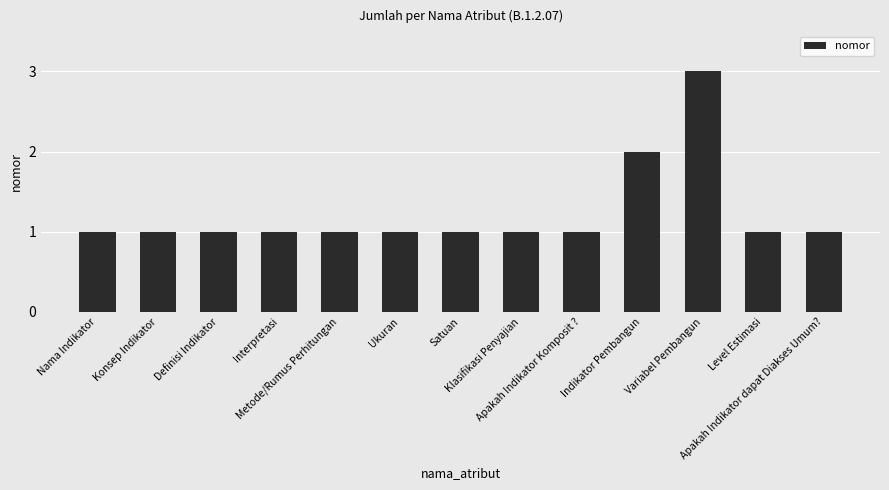

What is the difference between the maximum and minimum values?

2